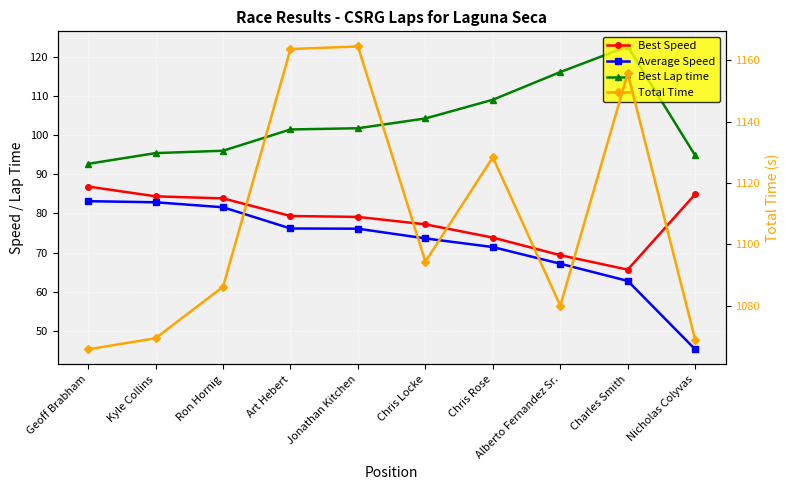

What is the sum of the Total Time values at Art Hebert and Geoff Brabham?

2229.4